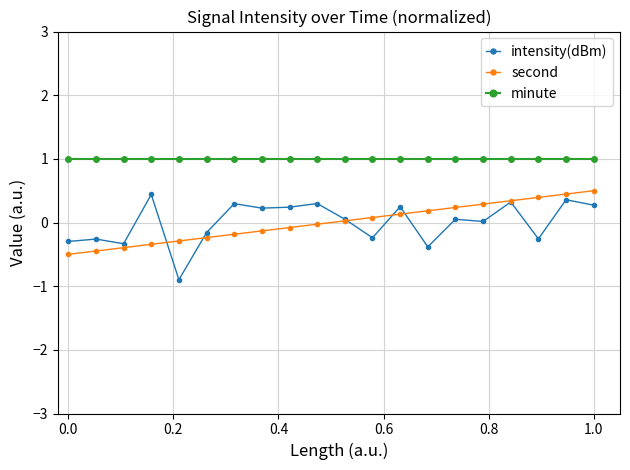

Which series has the widest spread of values?

intensity(dBm)